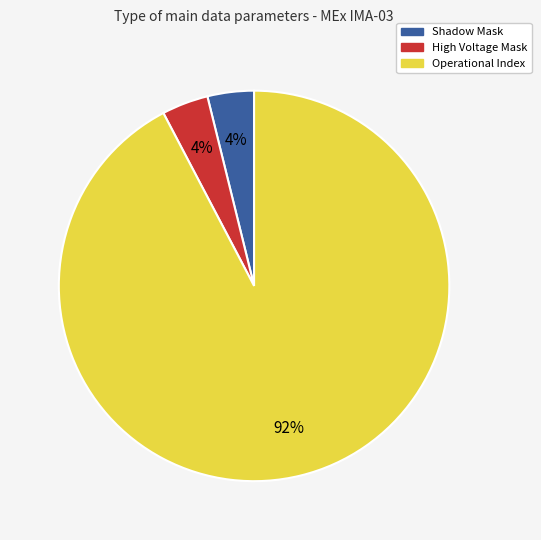

Does Operational Index represent more than half of the total?

Yes